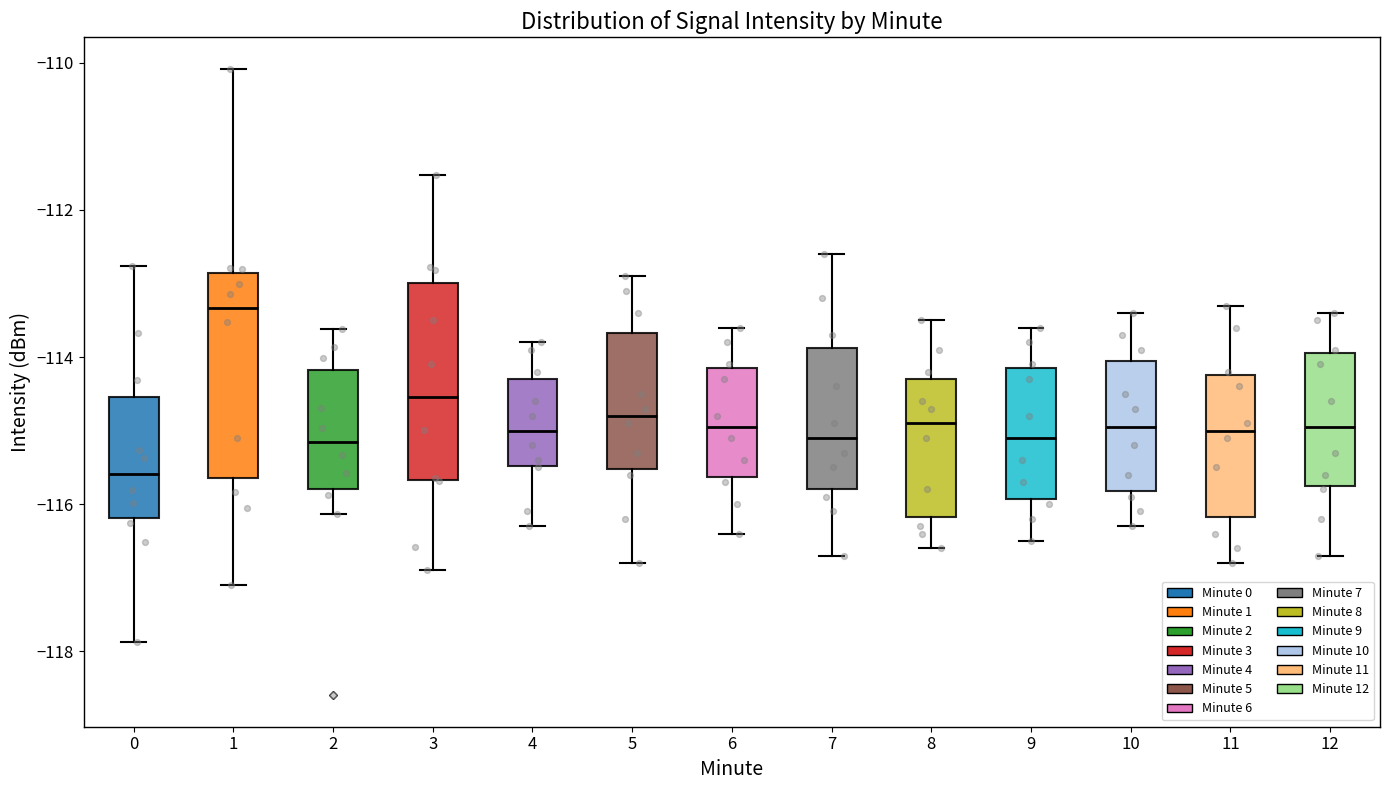

Where does the upper whisker of the box at x = 7 end on the y-axis? The values are not printed on the chart, so give them approximately, as read against the axis.

-112.6